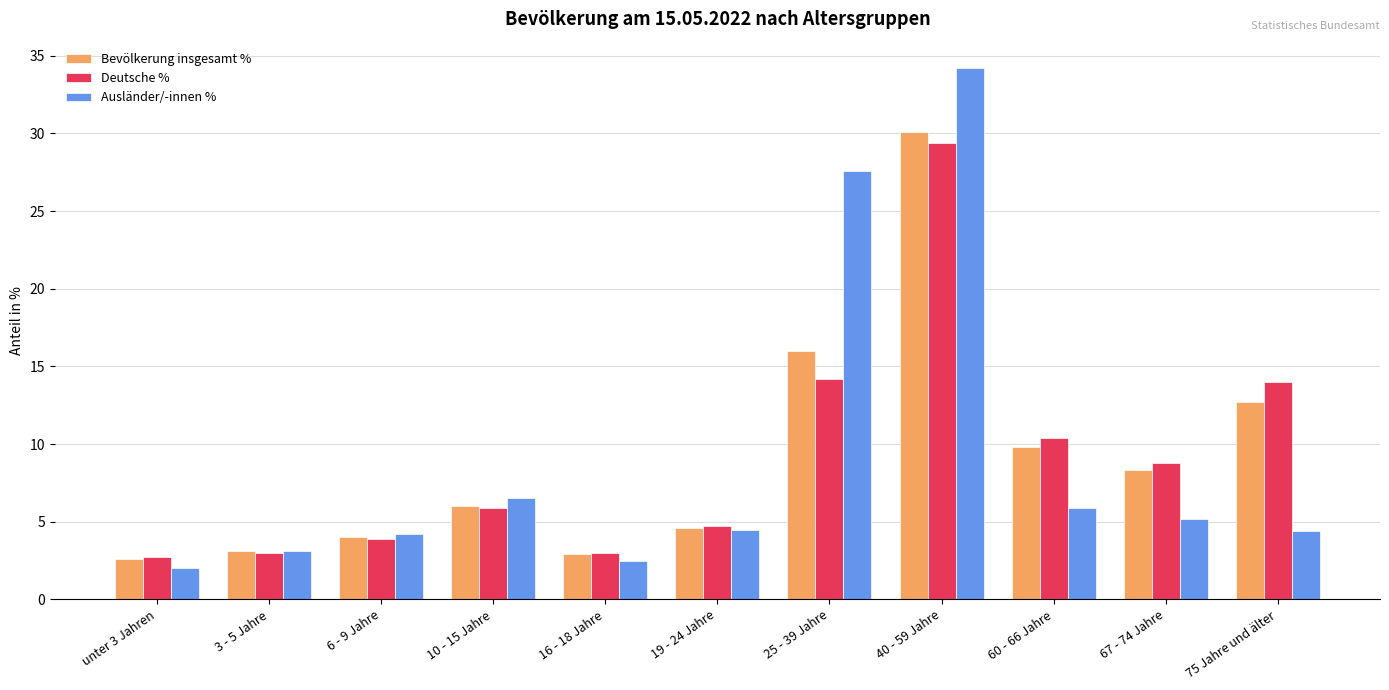

What position from the left is 6 - 9 Jahre?

3